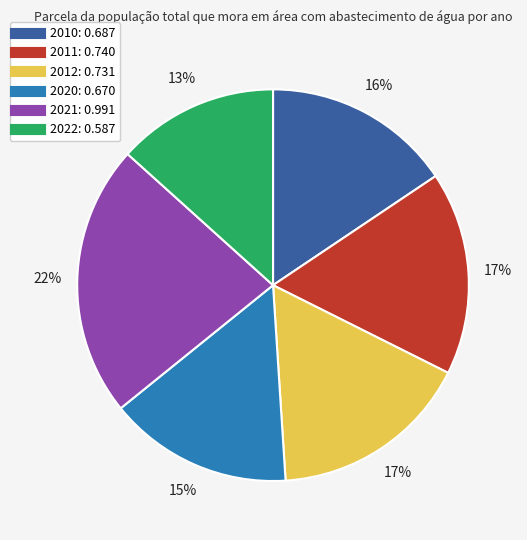

The 2012 slice represents 17% of the pie. True or false?

True